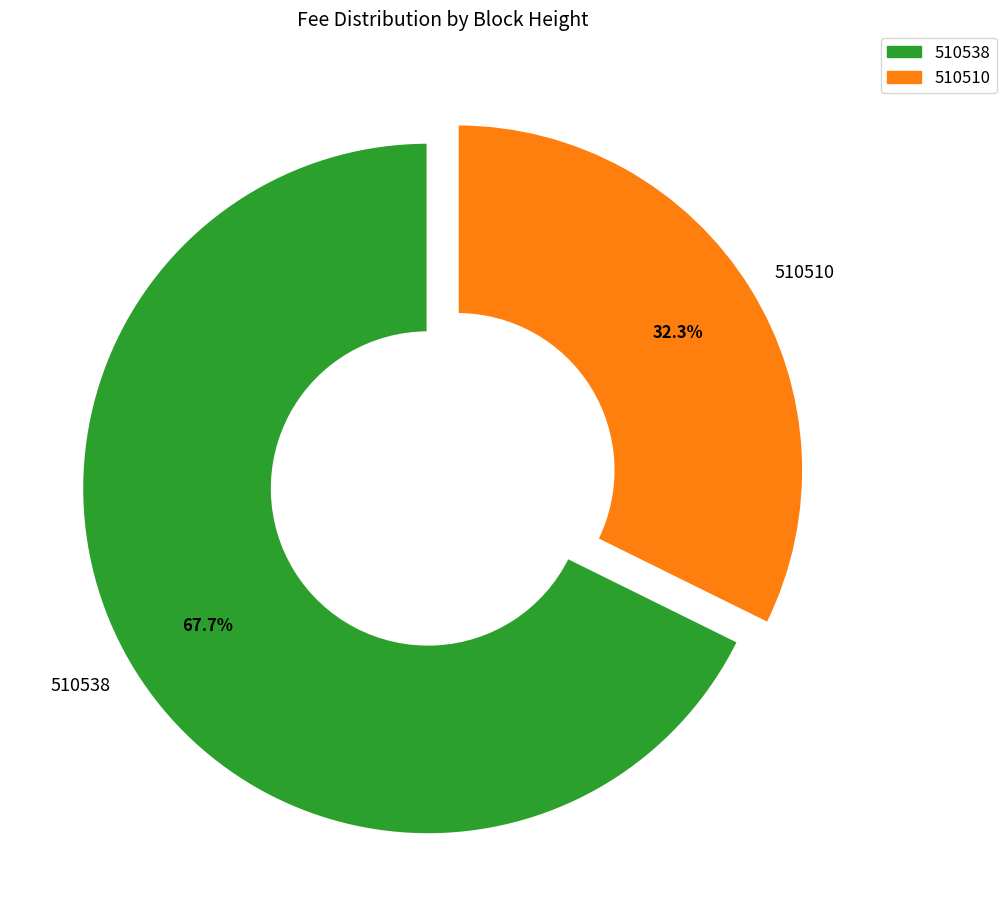

Which slice is the smallest?

510510